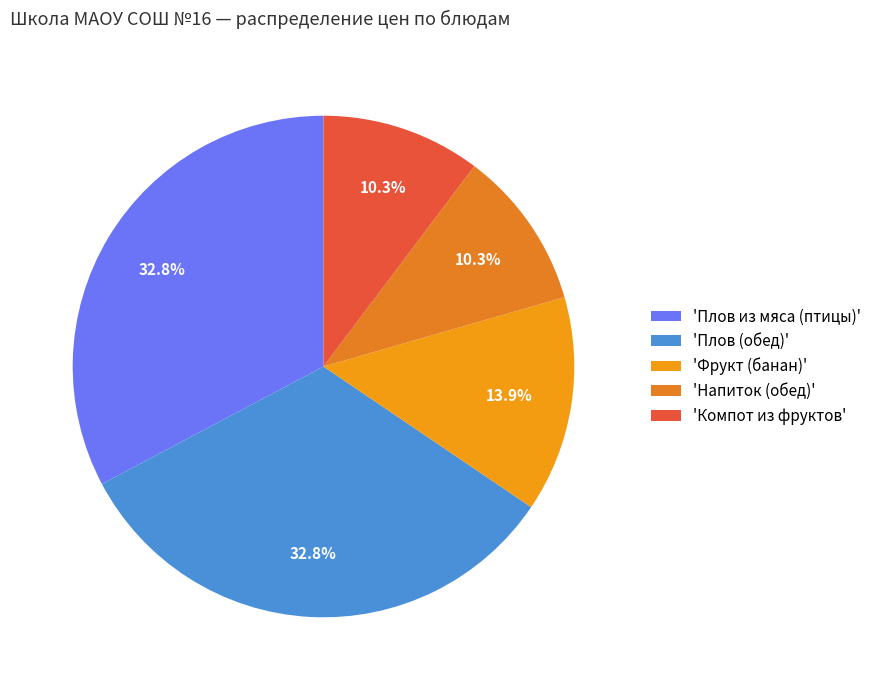

To the nearest percent, what is the average slice percentage?

20%